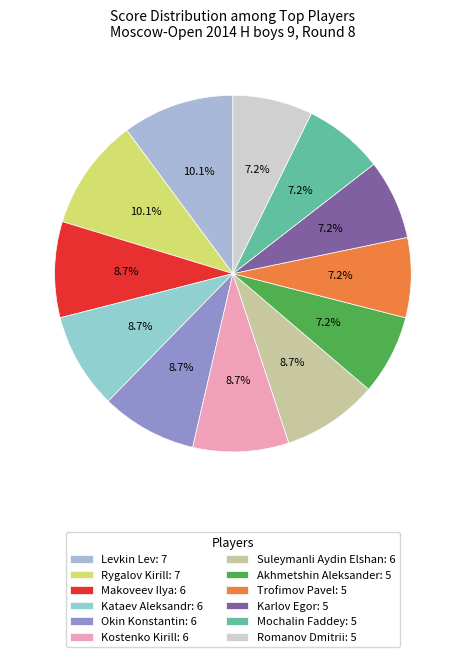

Which category has the smallest portion of the pie?

Akhmetshin Aleksander